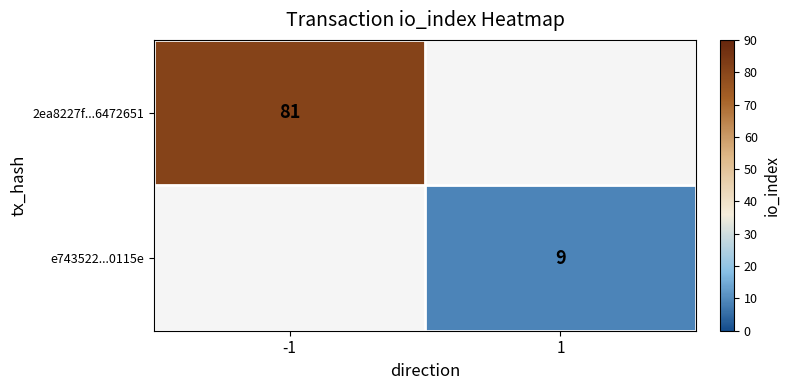

True or false: e743522...0115e has a value of 2 at 1.

False